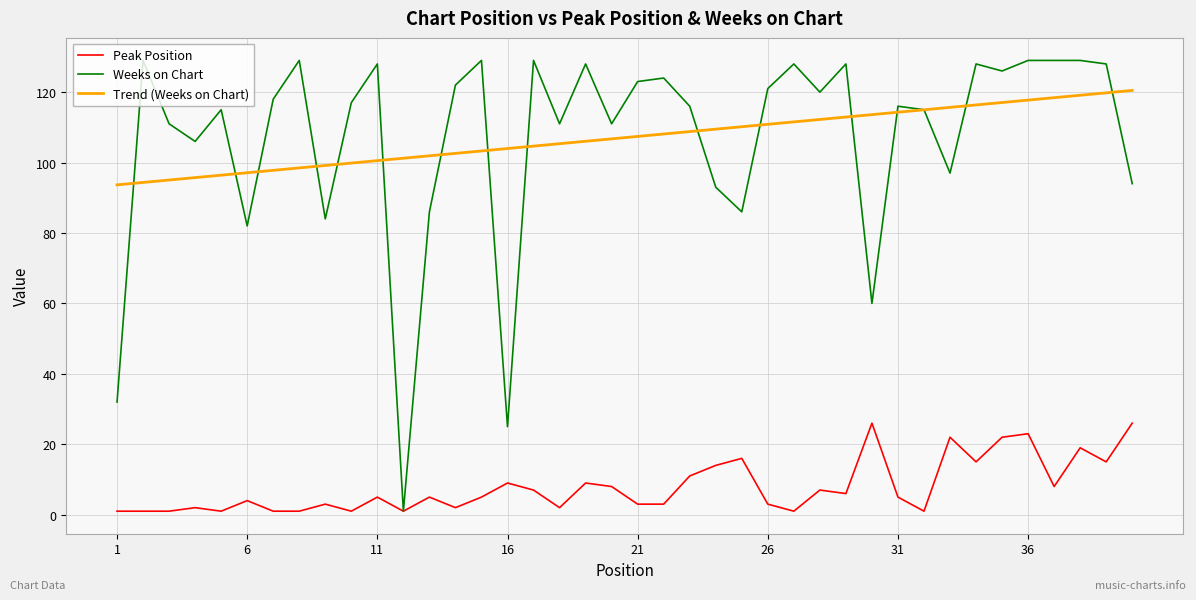

Rank the series by their maximum value, from highest to lowest.

Weeks on Chart, Trend (Weeks on Chart), Peak Position